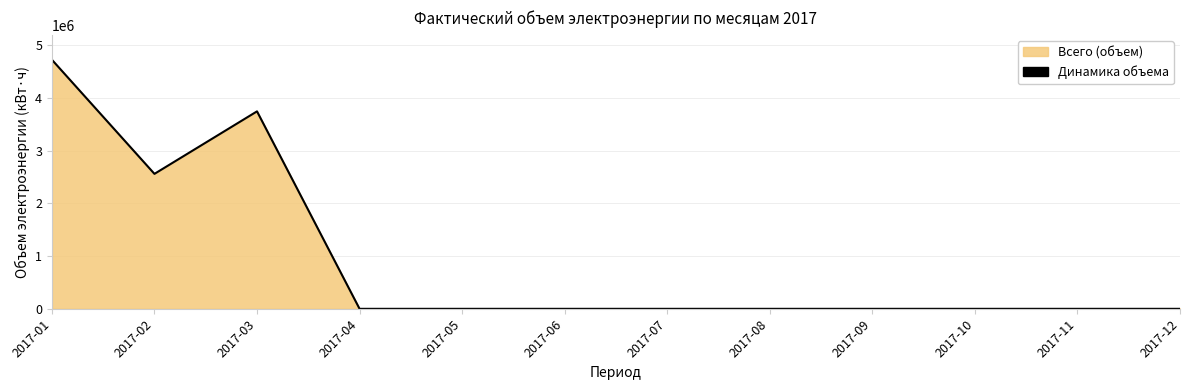

How many distinct data groups are displayed?

1